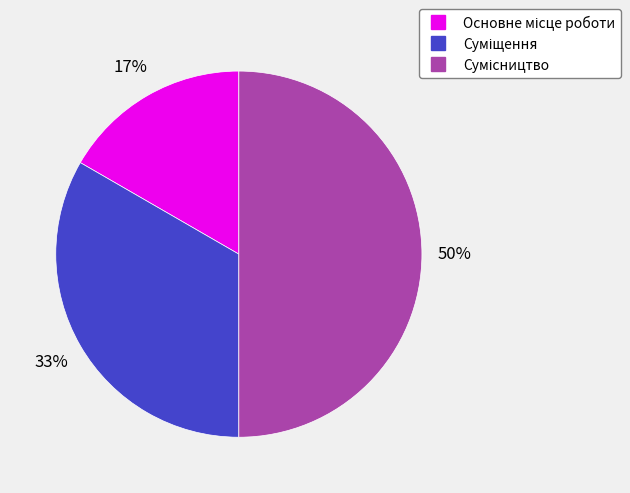

To the nearest percent, what is the average slice percentage?

33%